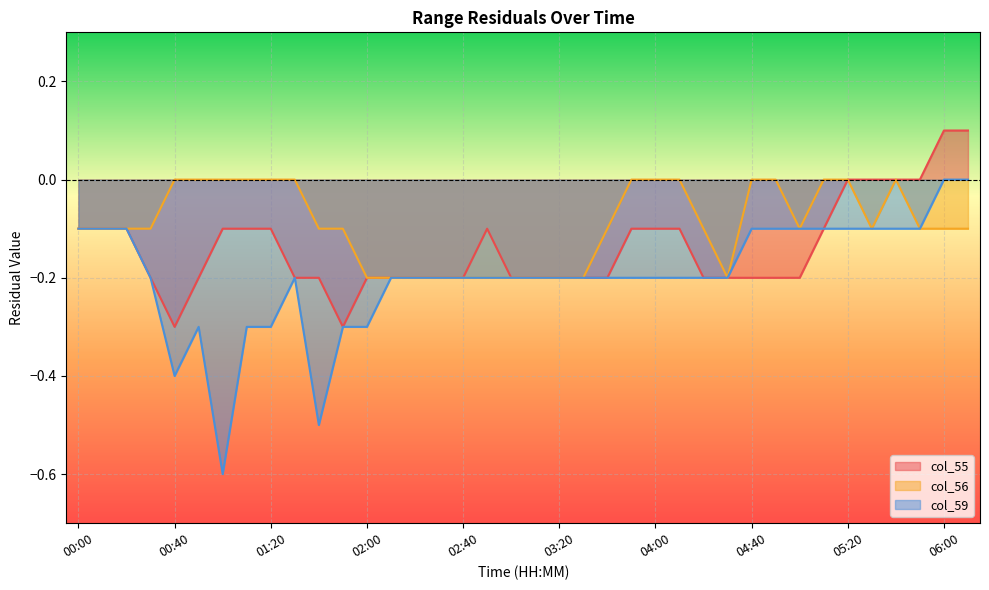

Which has a higher value, 04:30 or 02:00?

04:30